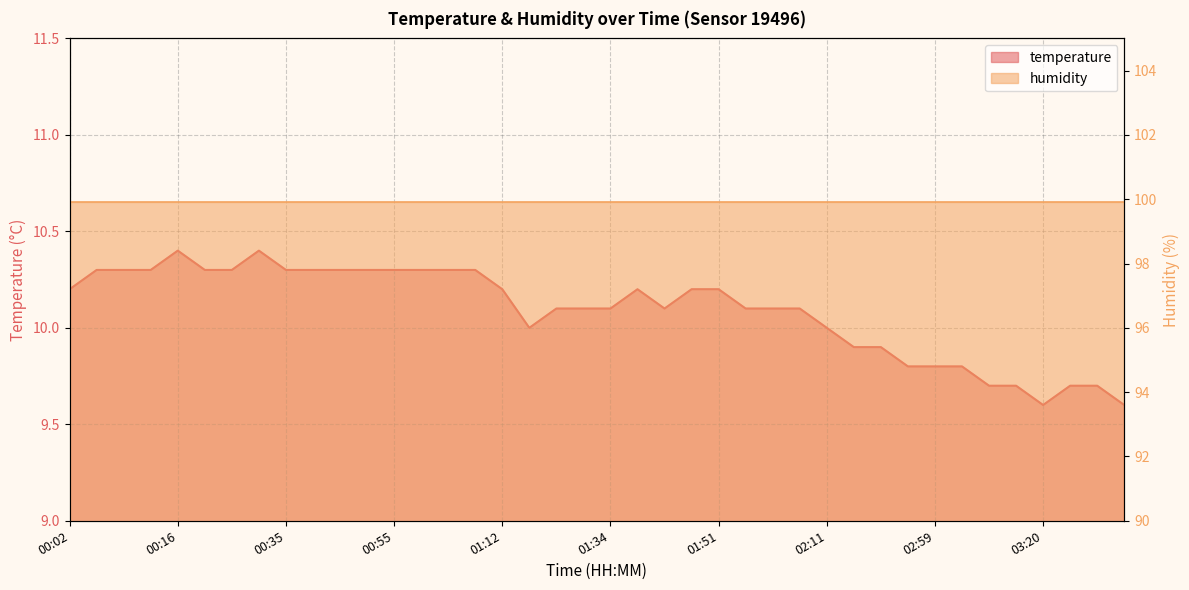

How many values are between 9 and 10?

13